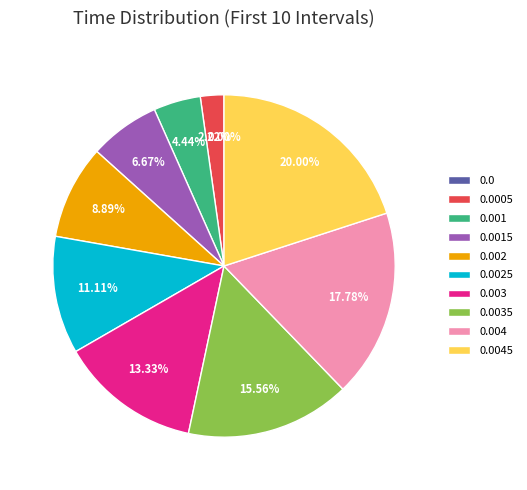

To the nearest percent, what portion does 0.0025 represent?

11%